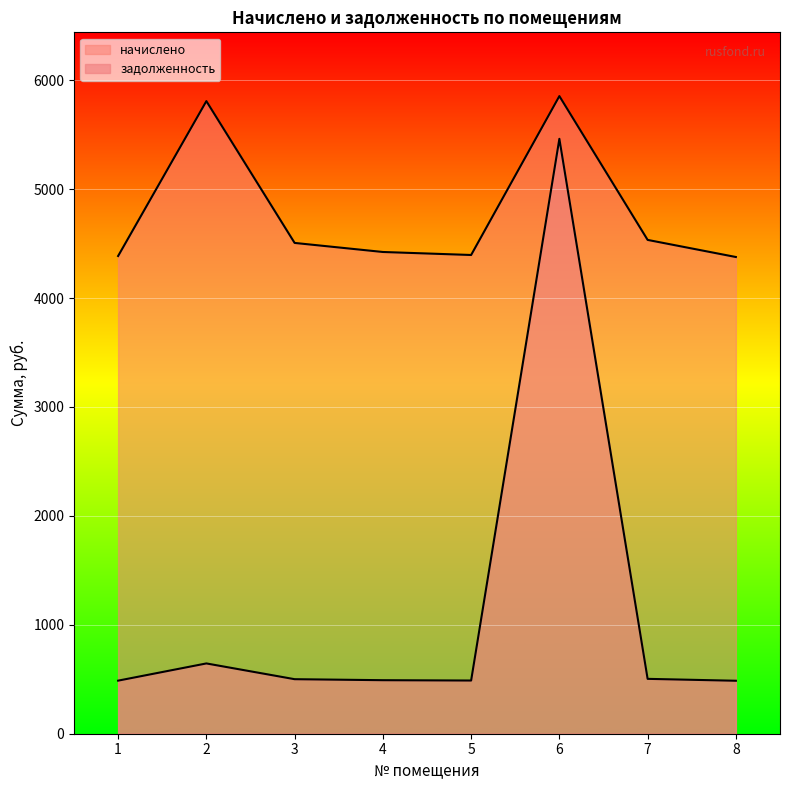

True or false: начислено and задолженность intersect in this chart.

False